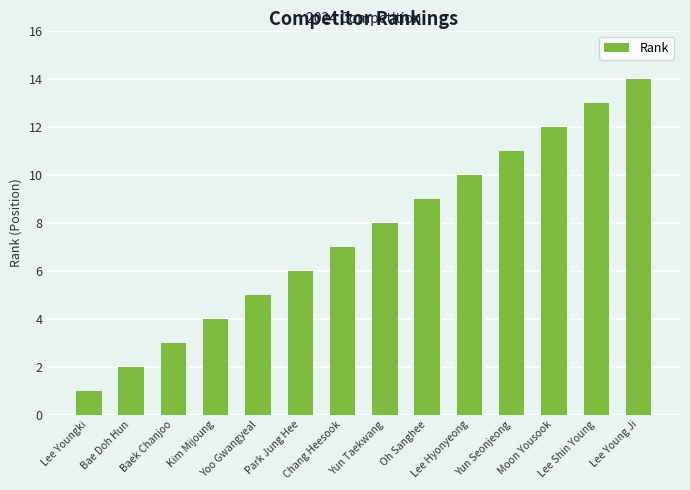

True or false: the data shows 2 at Bae Doh Hun.

True